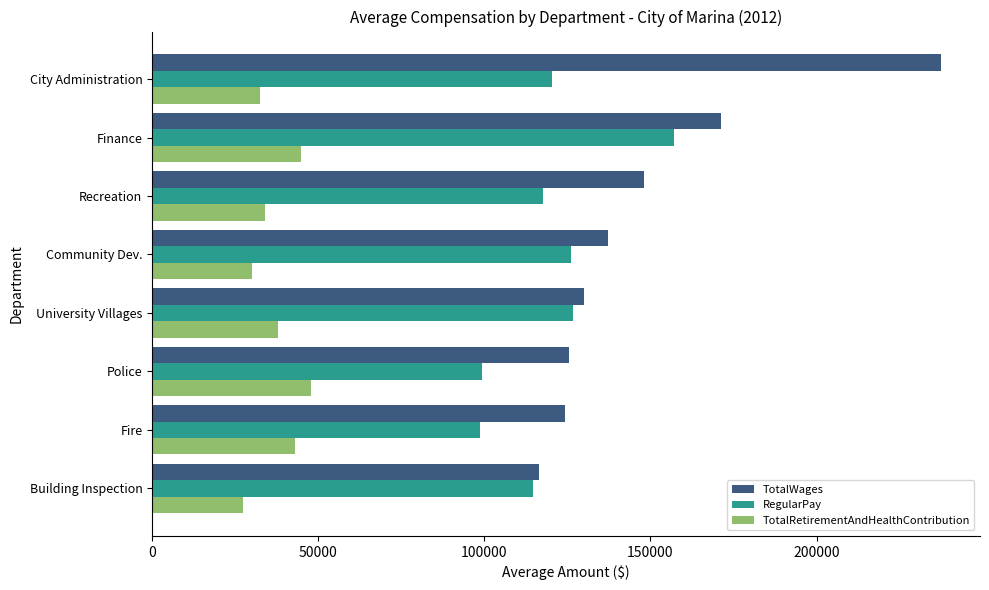

List the series in order of their overall mean, highest first.

TotalWages, RegularPay, TotalRetirementAndHealthContribution